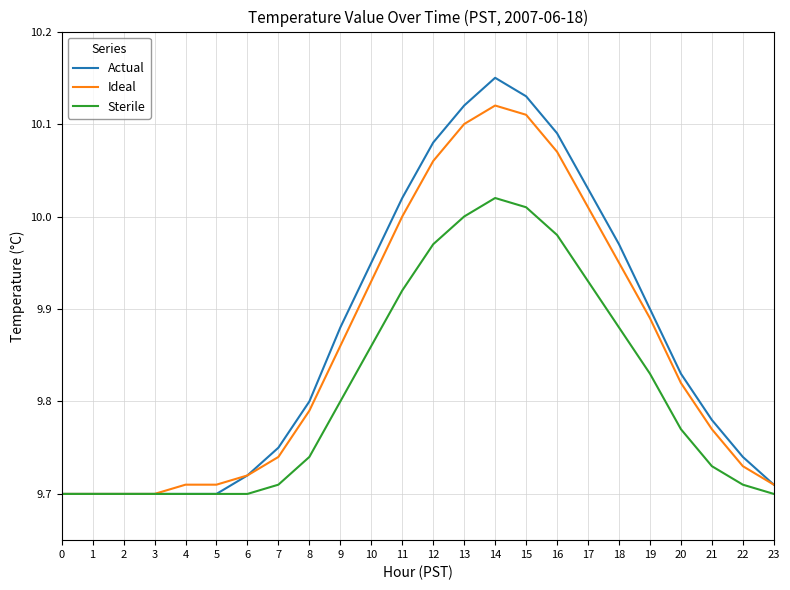

At which label does Ideal reach its peak?

14